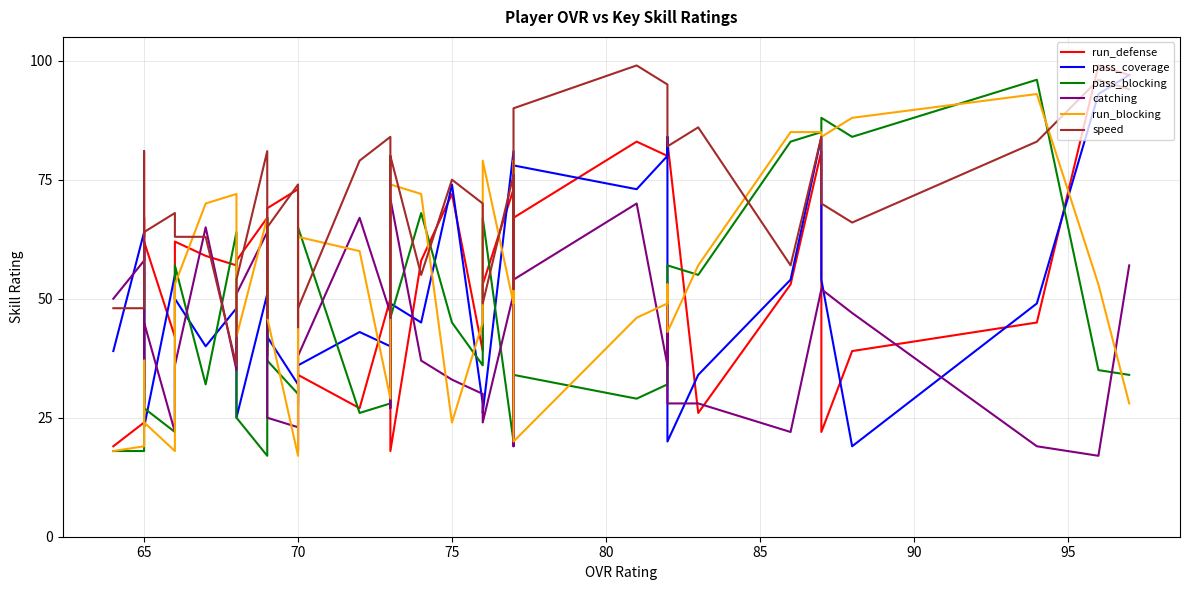

True or false: speed and run_defense cross at least once.

True